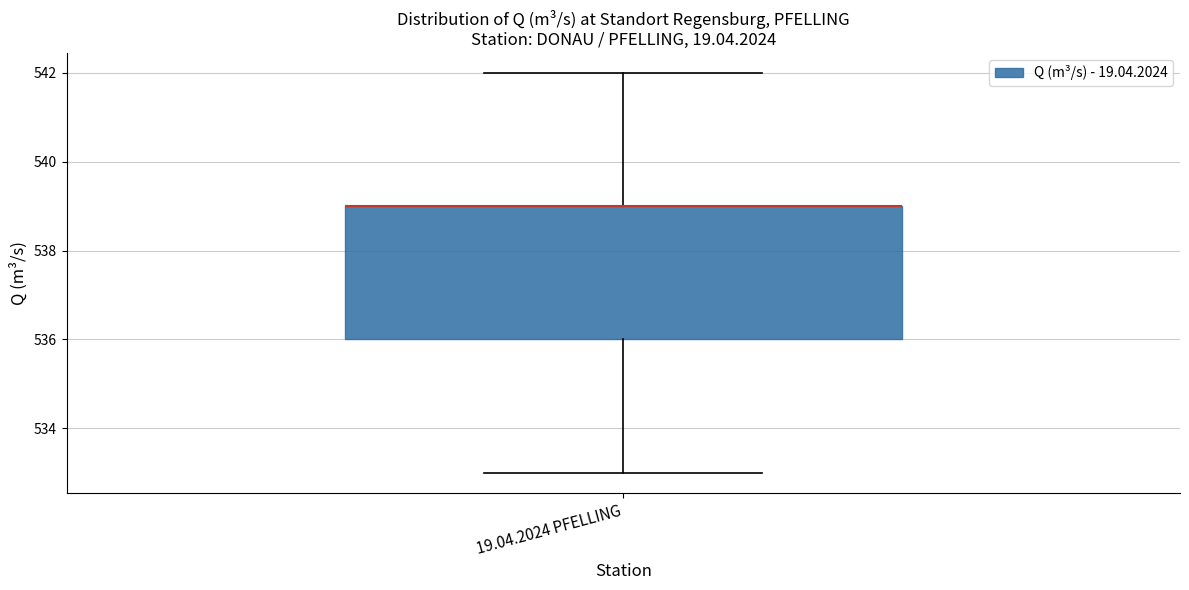

Where does the upper whisker of the box for 19.04.2024 PFELLING end on the y-axis? The values are not printed on the chart, so give them approximately, as read against the axis.

542